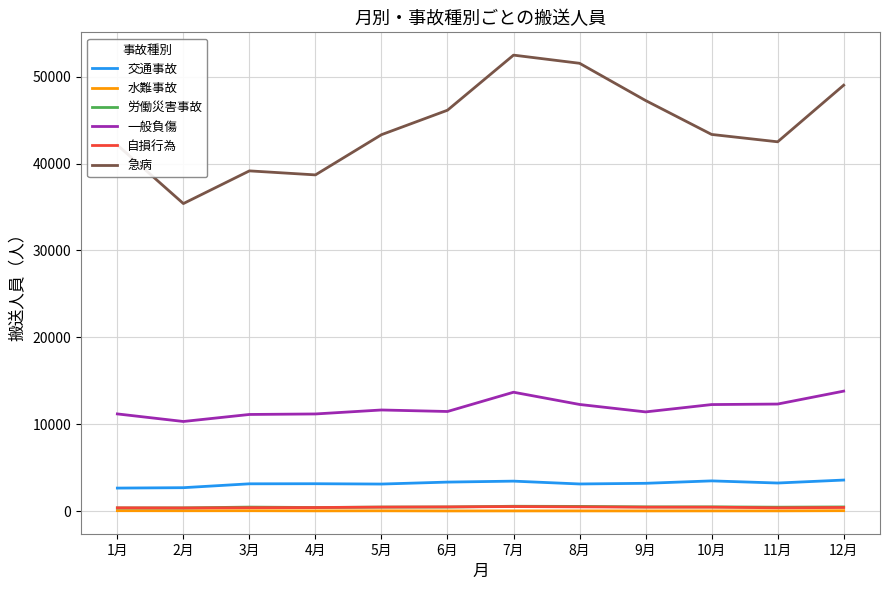

Which series has the largest range (max minus min)?

急病